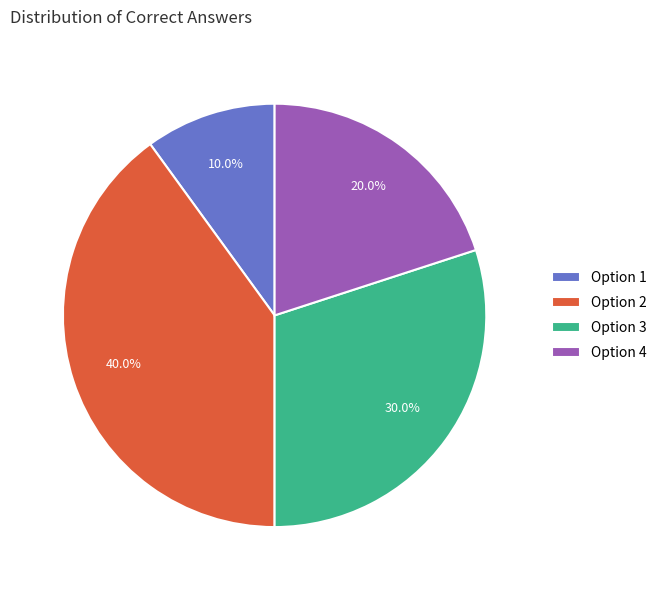

How many slices are in this pie chart?

4